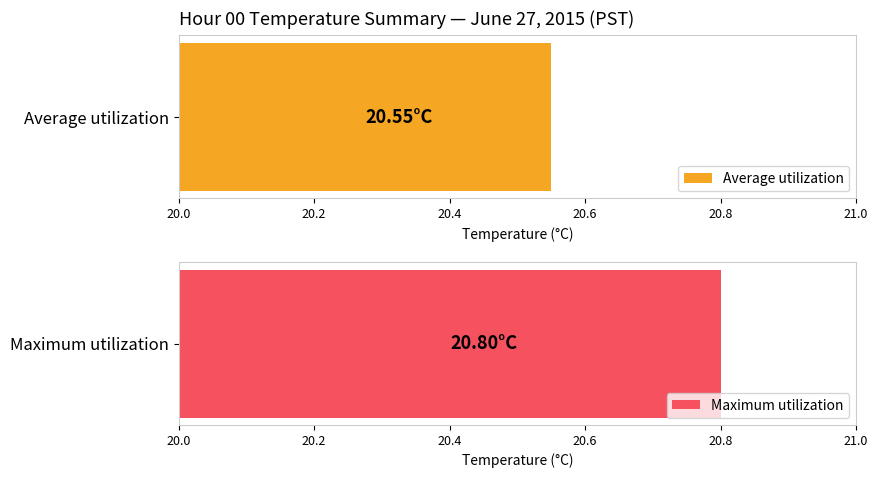

What are all the series names shown in the legend?

Average utilization, Maximum utilization